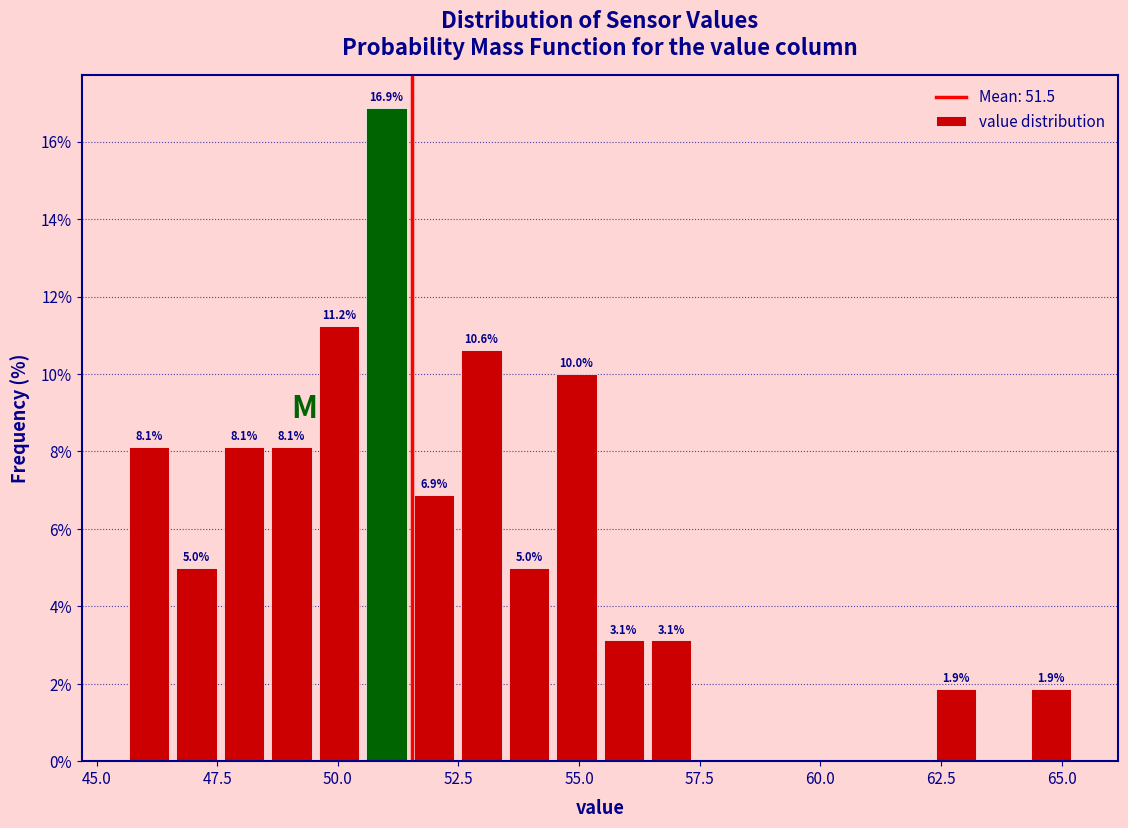

Around what value on the x-axis is the tallest bar? Give the approximate position of its centre, as read against the axis.

51.0